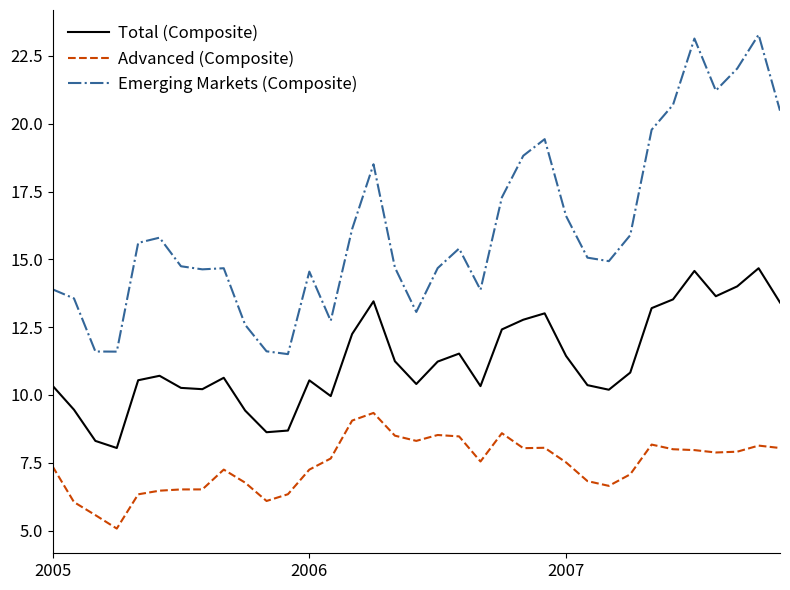

What are all the series names shown in the legend?

Total (Composite), Advanced (Composite), Emerging Markets (Composite)